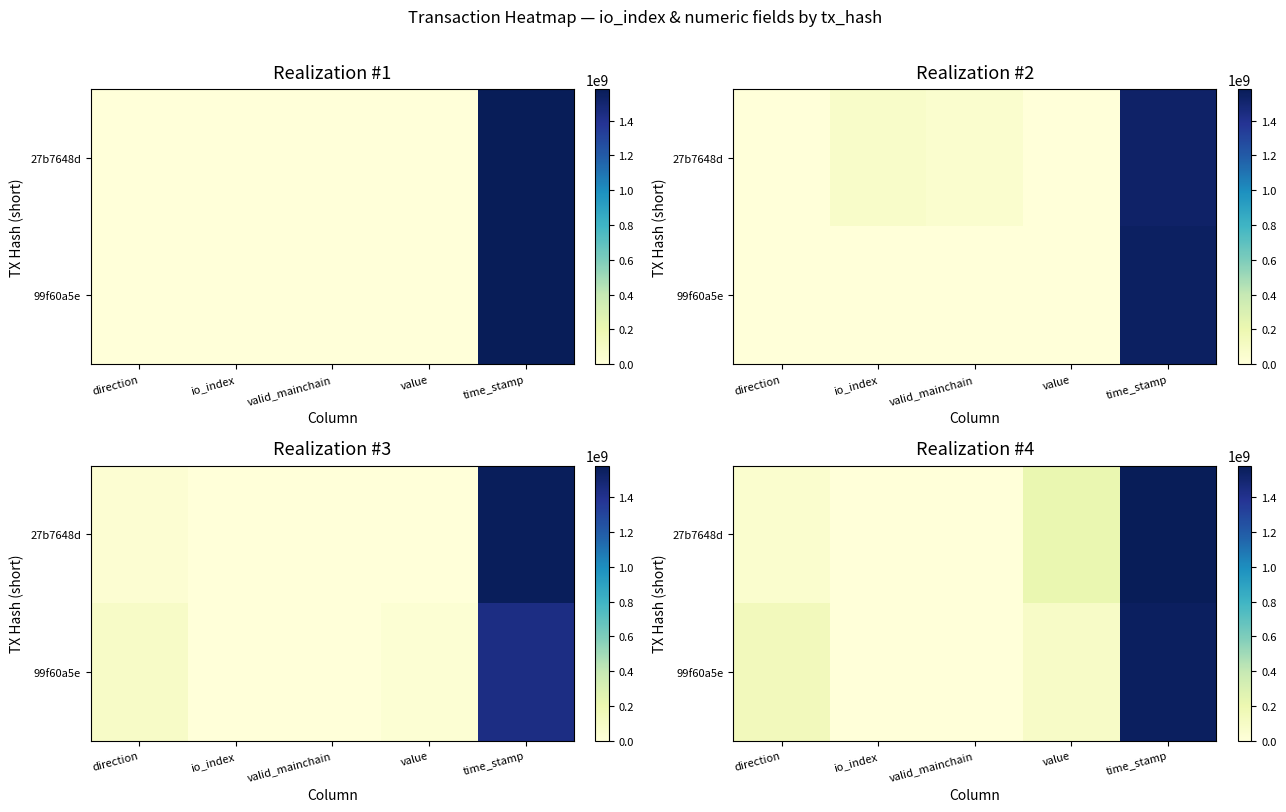

What is the spread (max minus min) of values at io_index?

63624373.5